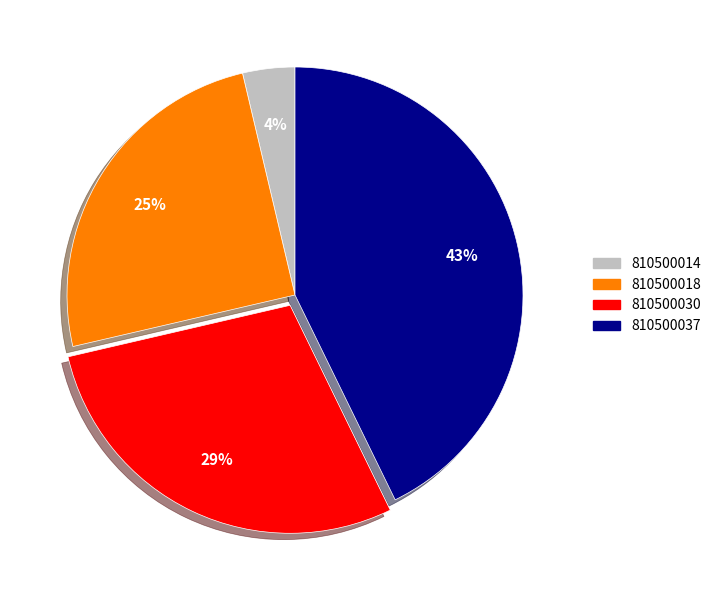

Is there any slice that represents more than half of the pie?

No